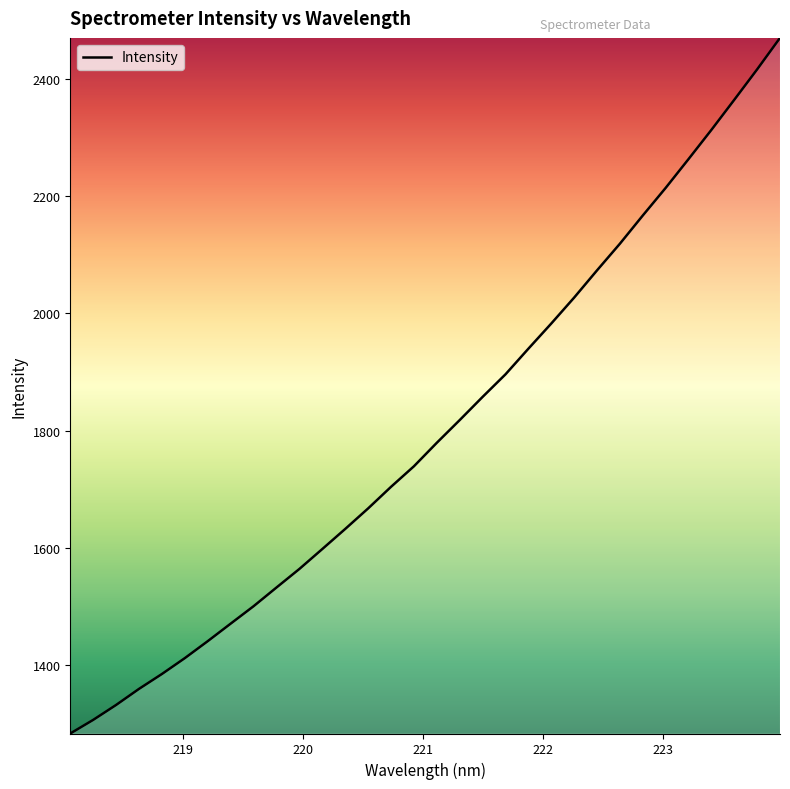

What is the maximum value shown in the chart?

2469.9